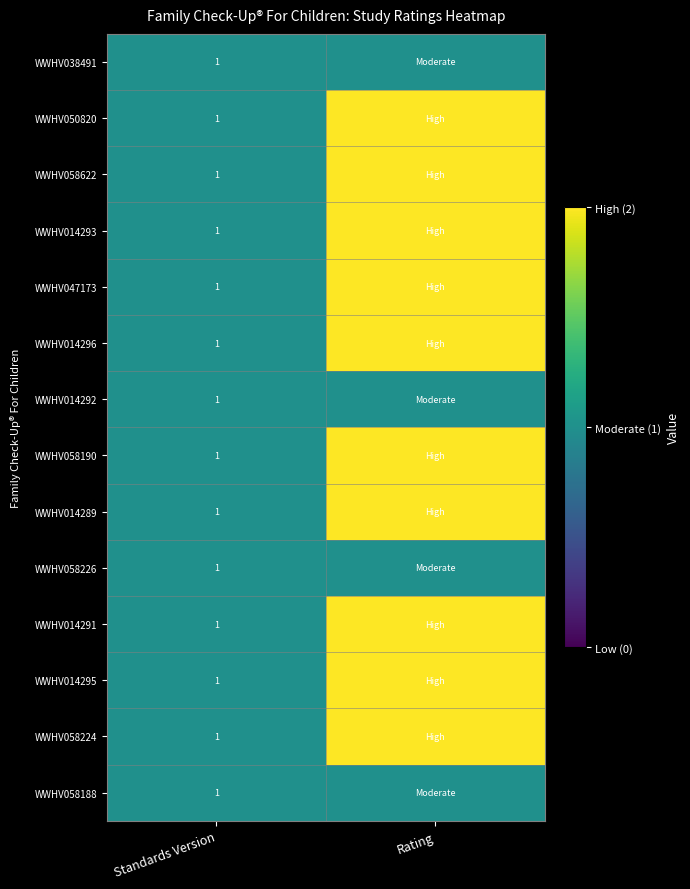

The value of WWHV058224 at Standards Version is 1. True or false?

True